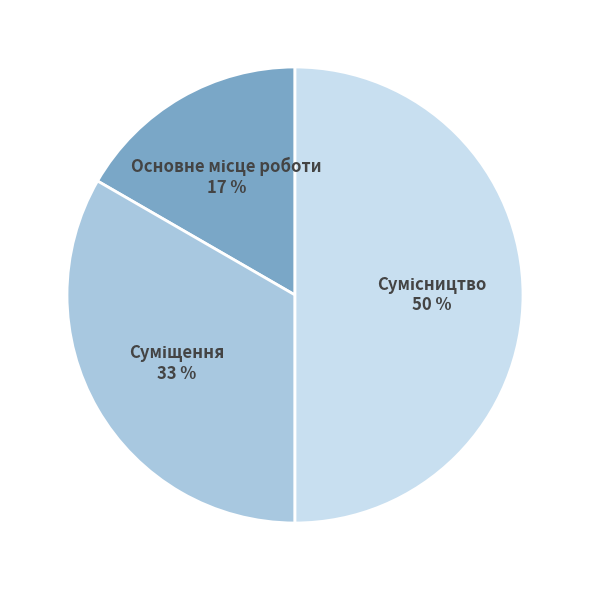

To the nearest percent, what is the average slice percentage?

33%